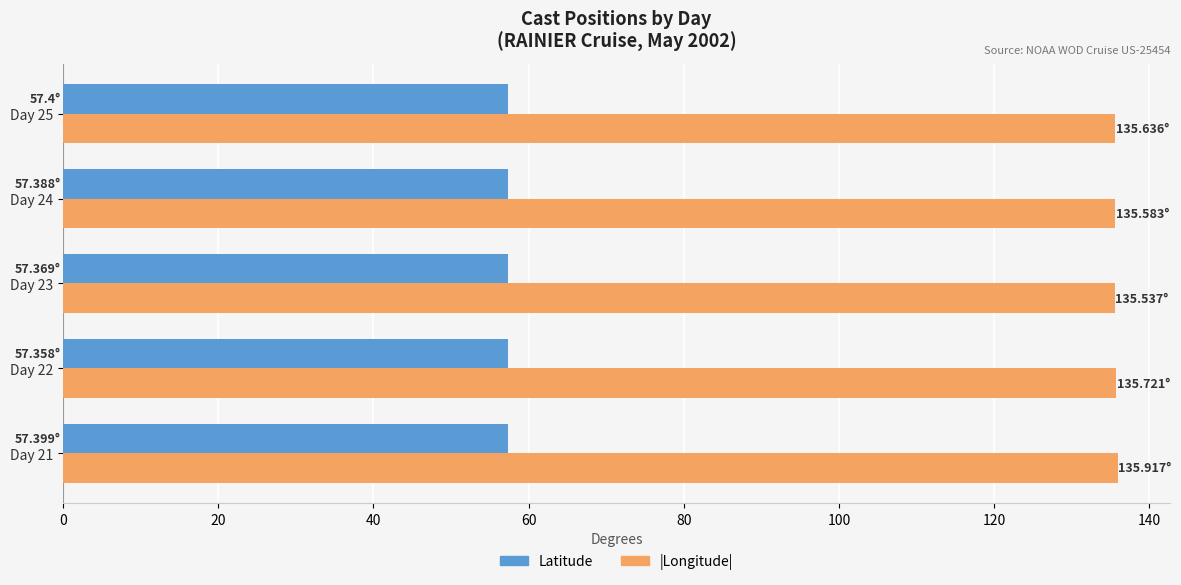

Which series has the largest total across all categories?

|Longitude|